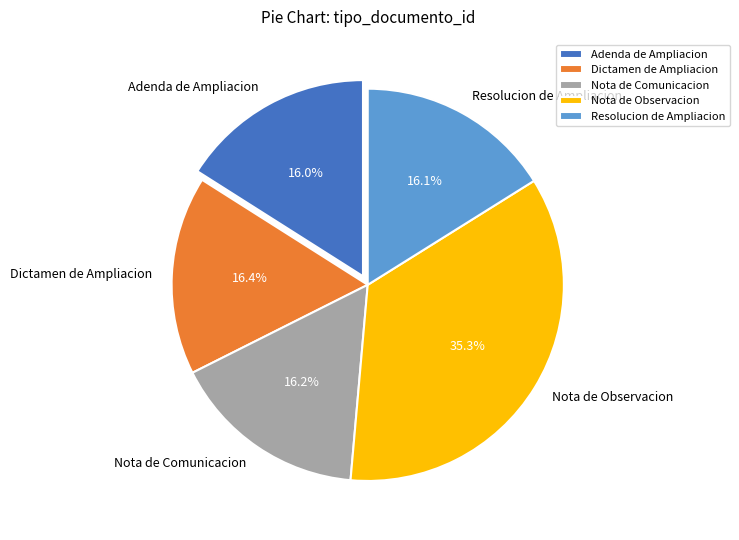

The Resolucion de Ampliacion slice represents 3% of the pie. True or false?

False